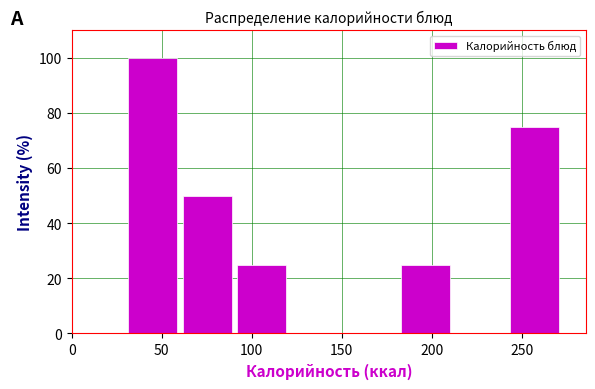

What is the height of the bar covering 90 to 120 on the x-axis? Neither the bar edges nor the heights are printed on the chart, so give them approximately, as read against the axes.

26